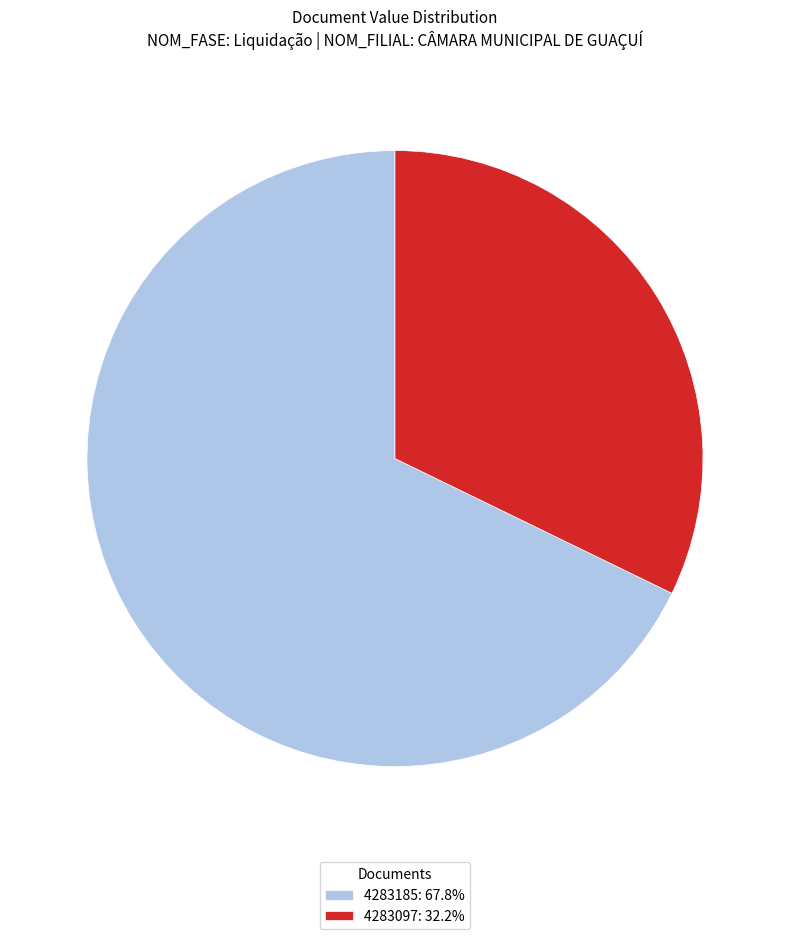

Is there a majority slice in this chart?

Yes